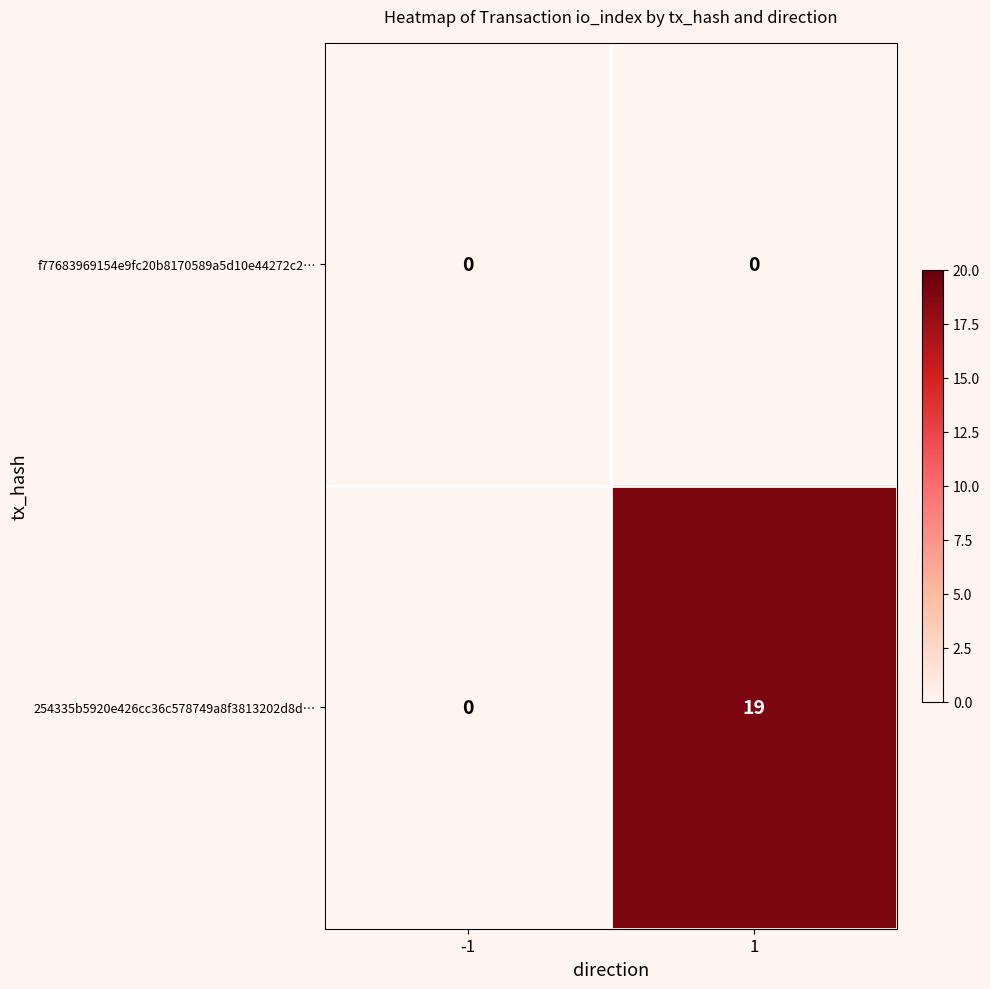

Which series has the widest spread of values?

254335b5920e426cc36c578749a8f3813202d8d…